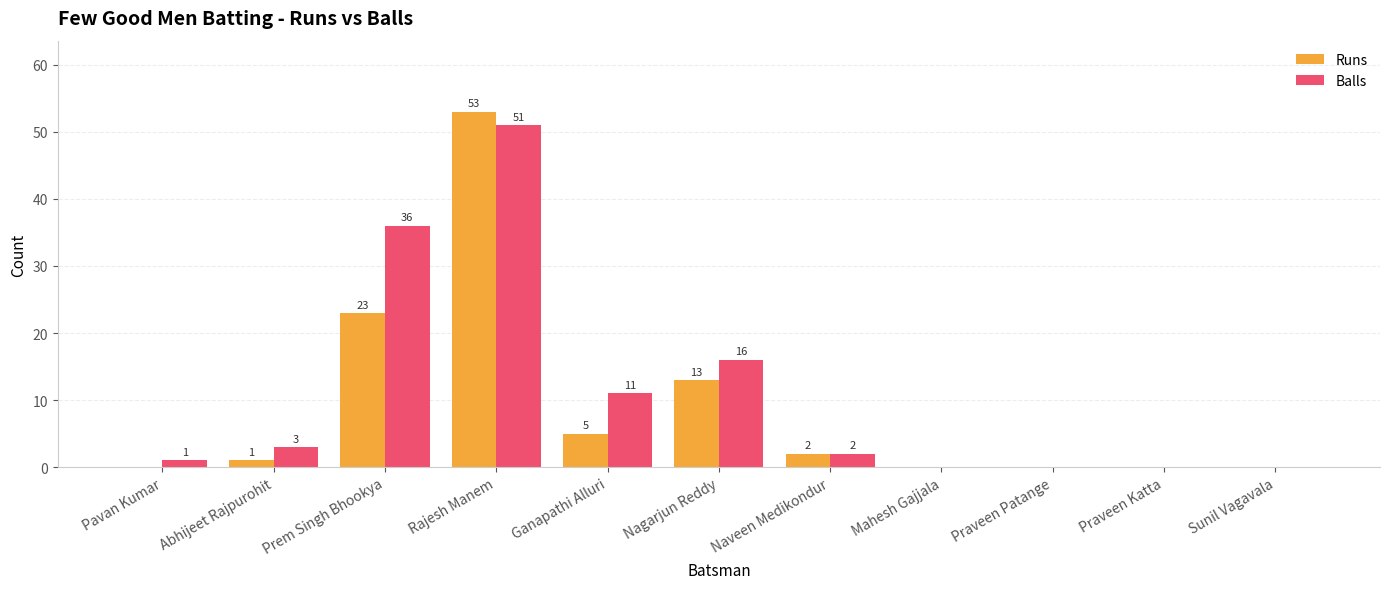

What is the greatest value displayed?

53